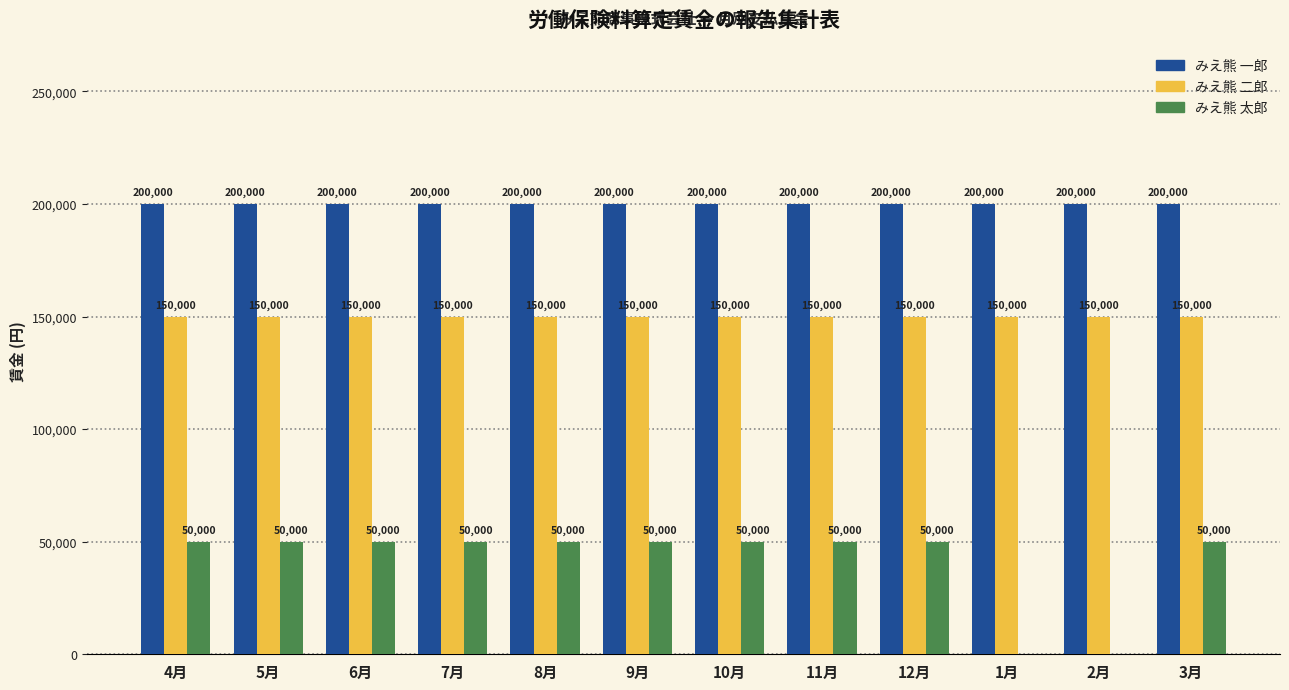

The value of みえ熊 太郎 at 2月 is -34377. True or false?

False